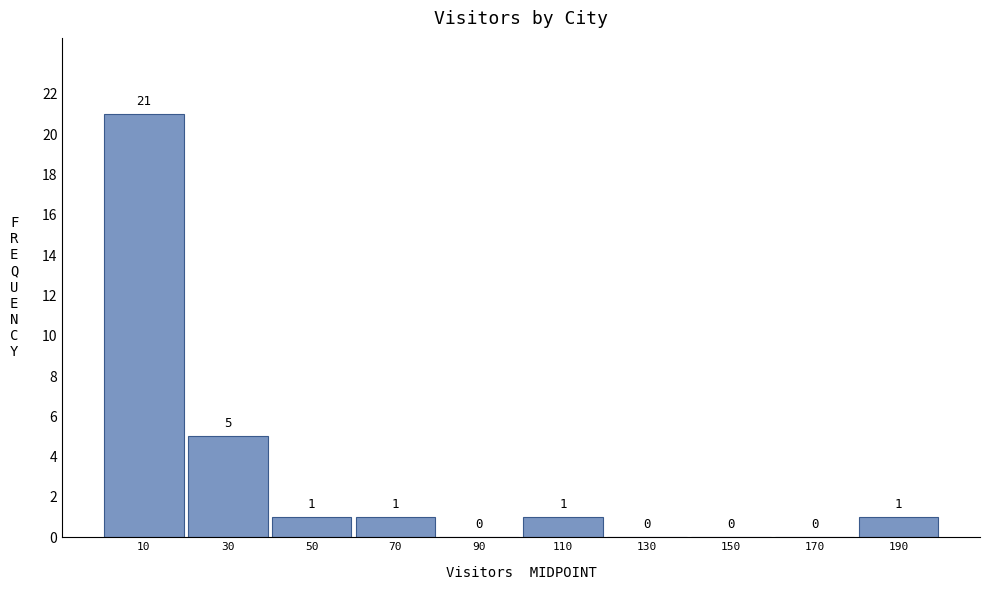

What is the height of the bar covering 60 to 80 on the x-axis?

1